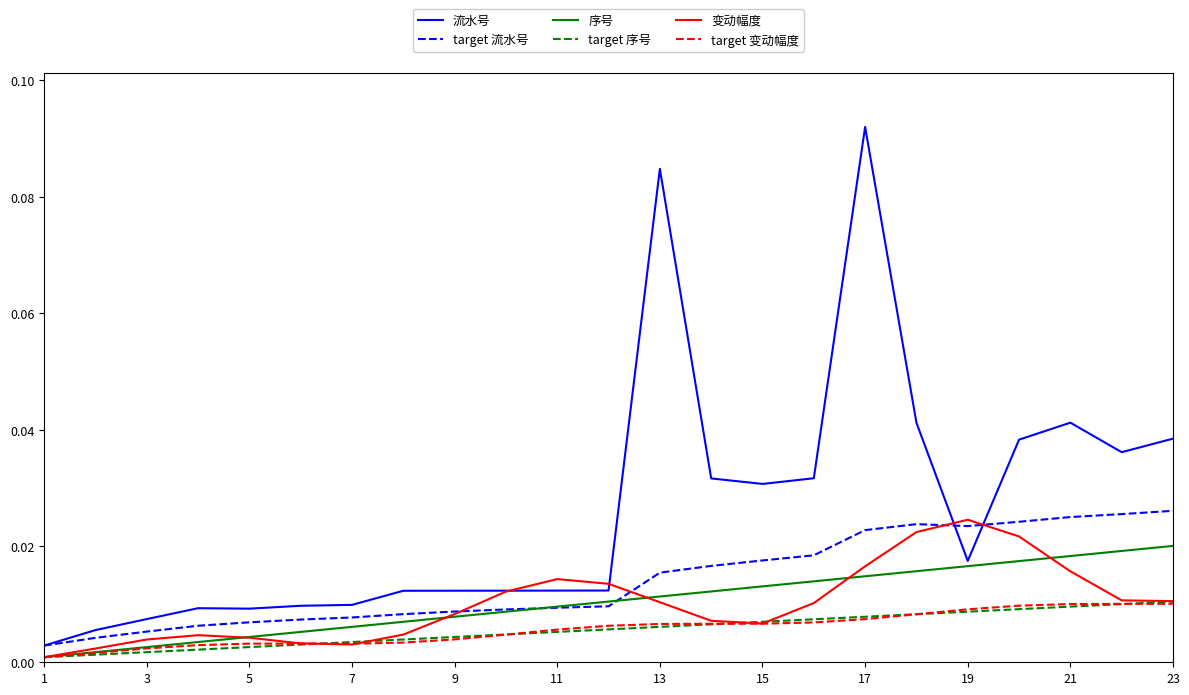

Which series has the largest range (max minus min)?

流水号